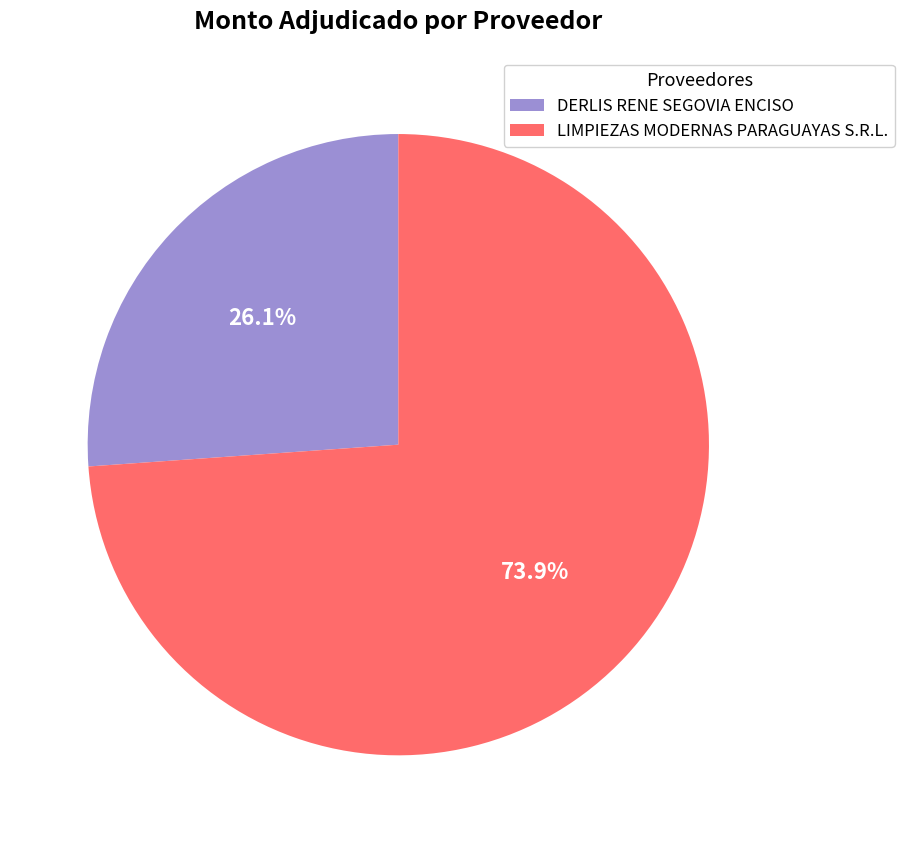

To the nearest percent, what is the difference between the largest and smallest slice percentages?

48%